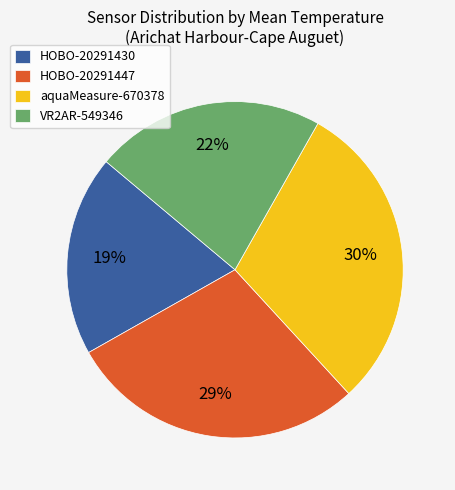

To the nearest percent, what is the average slice percentage?

25%